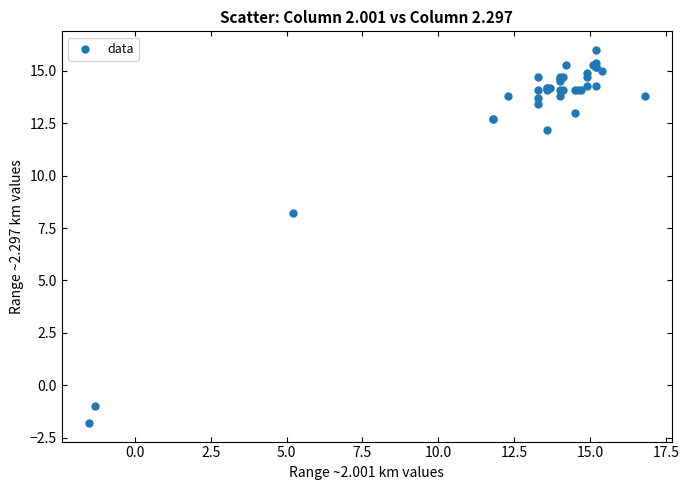

What Y value in the scatter plot is closest to 7?

8.2